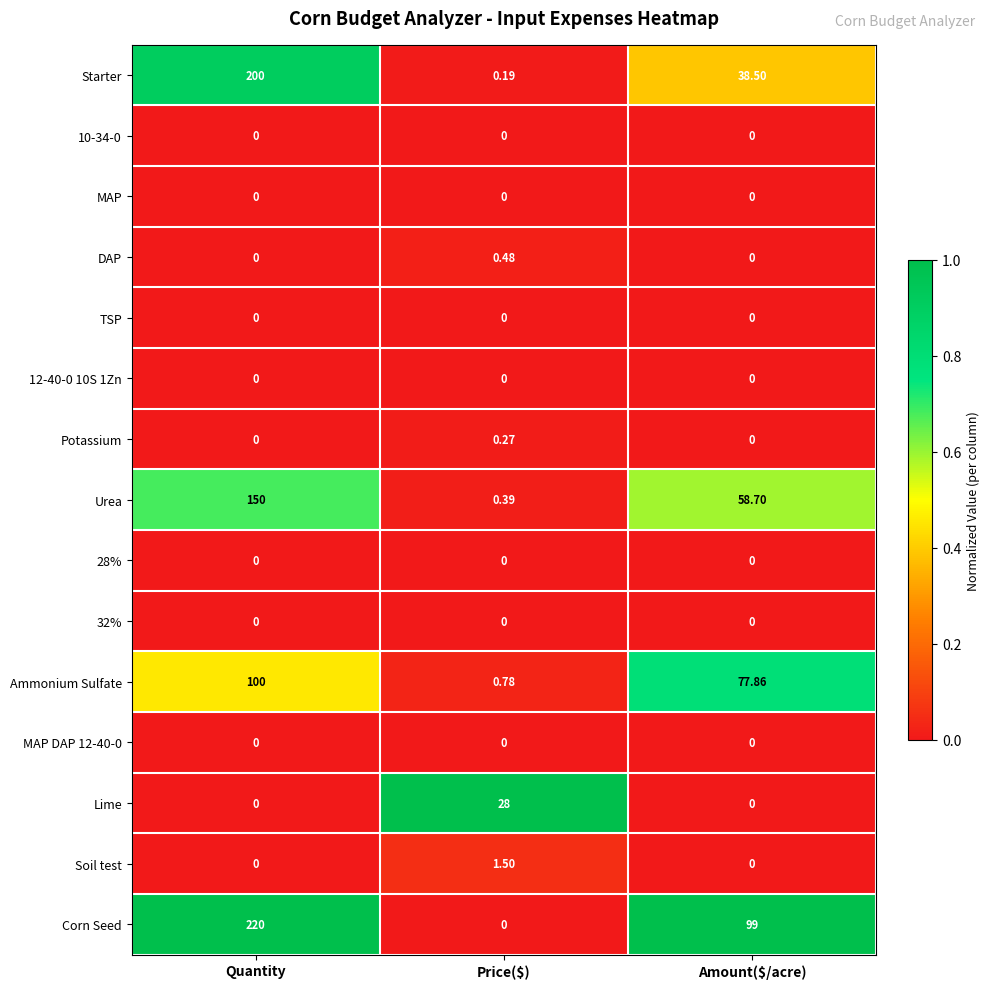

Which series has the largest range (max minus min)?

Corn Seed